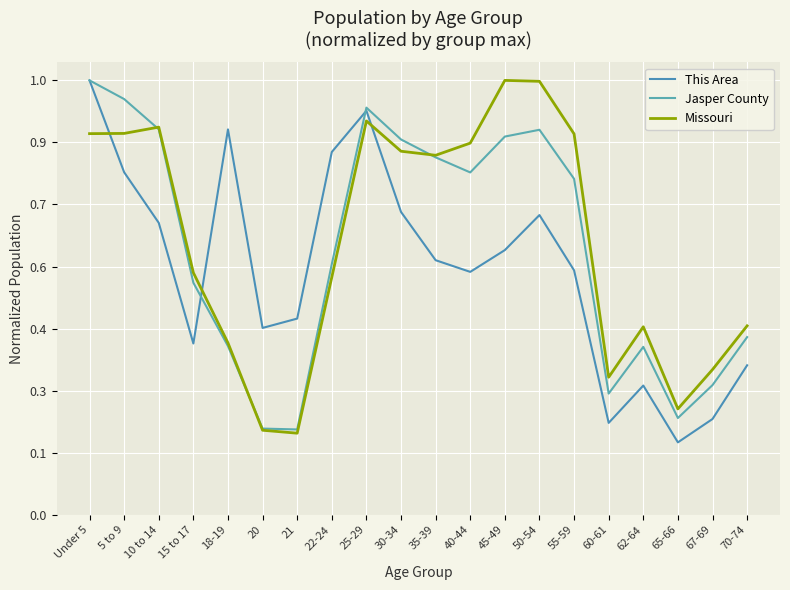

What is the value of the Jasper County point at the 13th from the left?

0.9